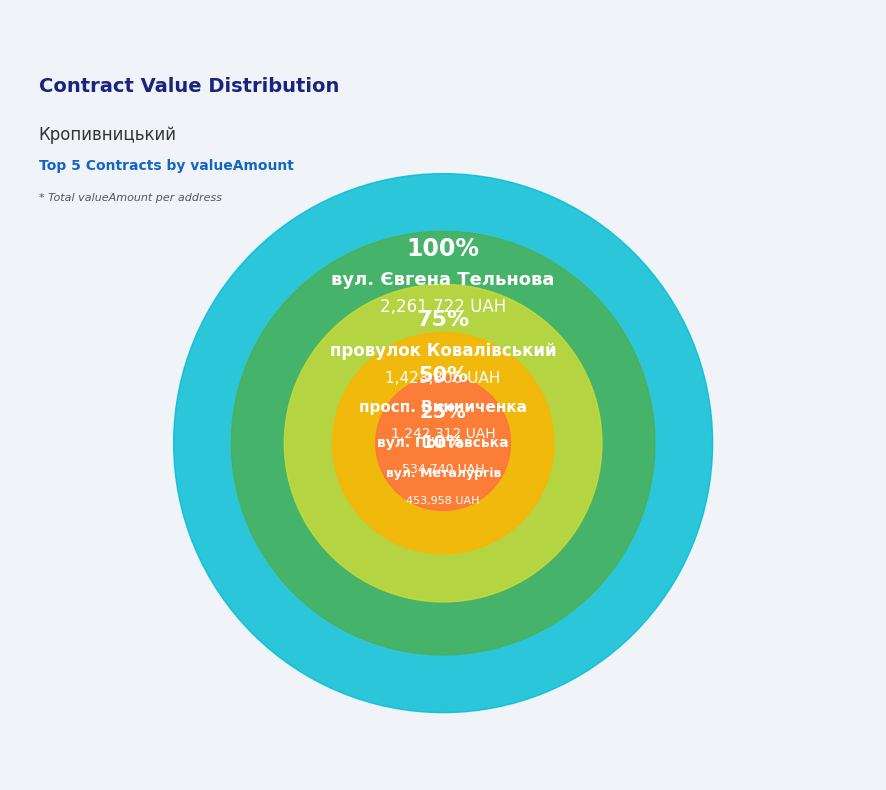

Combined, do вул. Металургів (453958.0) and вул. Євгена Тельнова (2261721.6) account for over 50%?

No